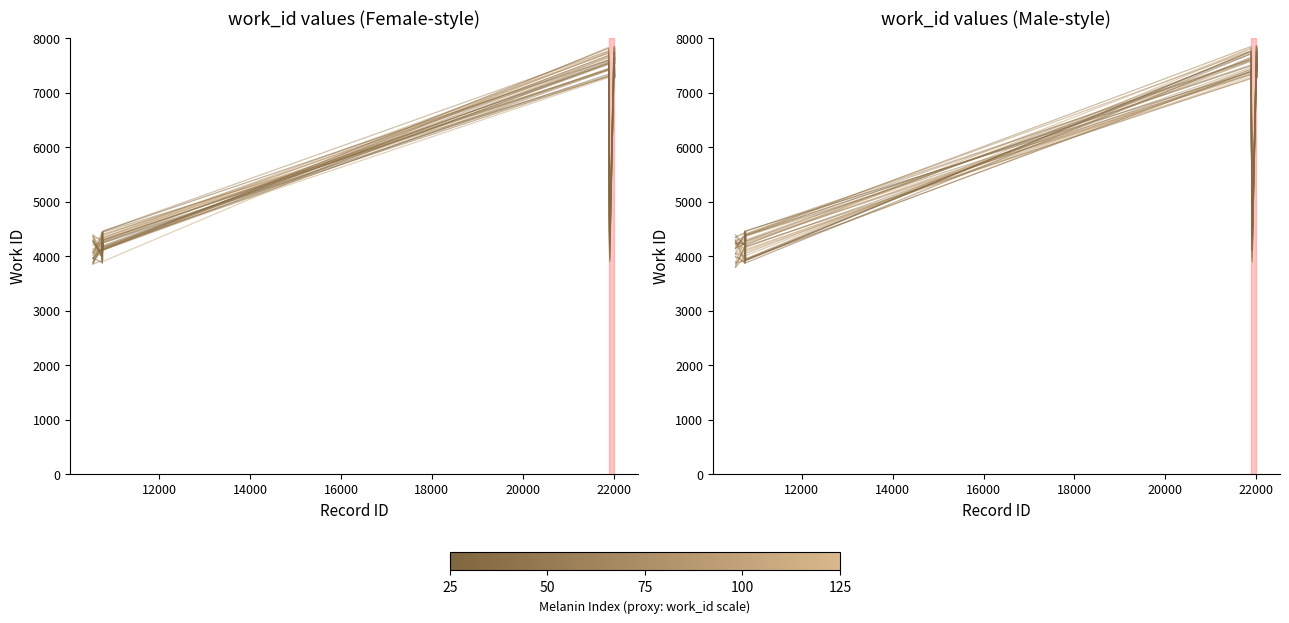

How many intersections are there between work_id_male and work_id_female?

5